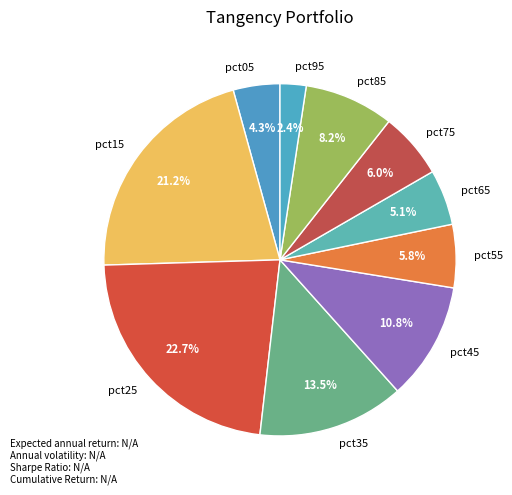

How many segments does this pie chart have?

10